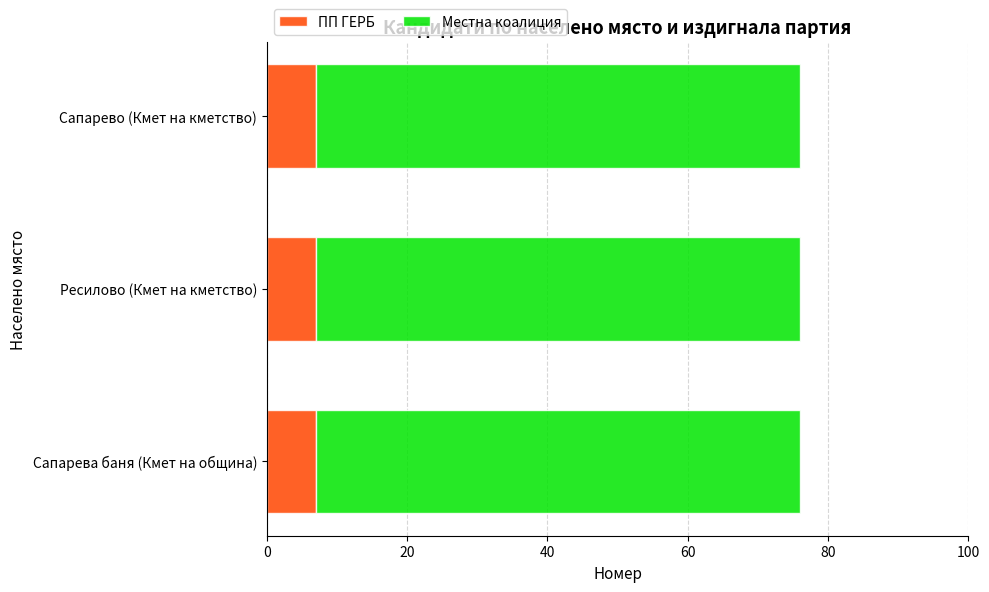

How many distinct data groups are displayed?

2